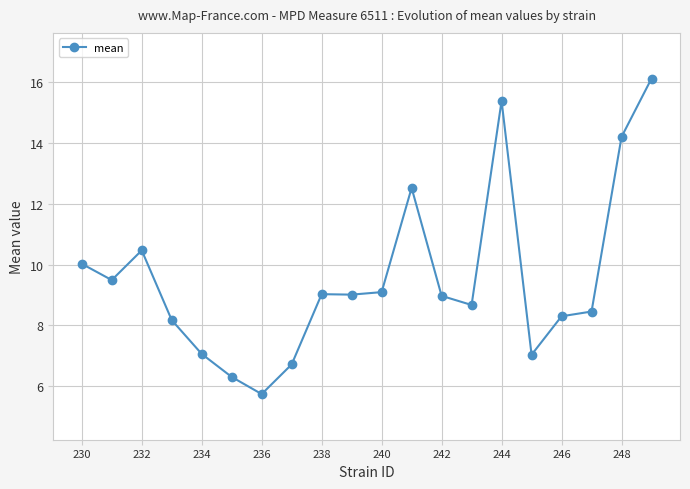

What is the value of the 6th point from the left?

6.3